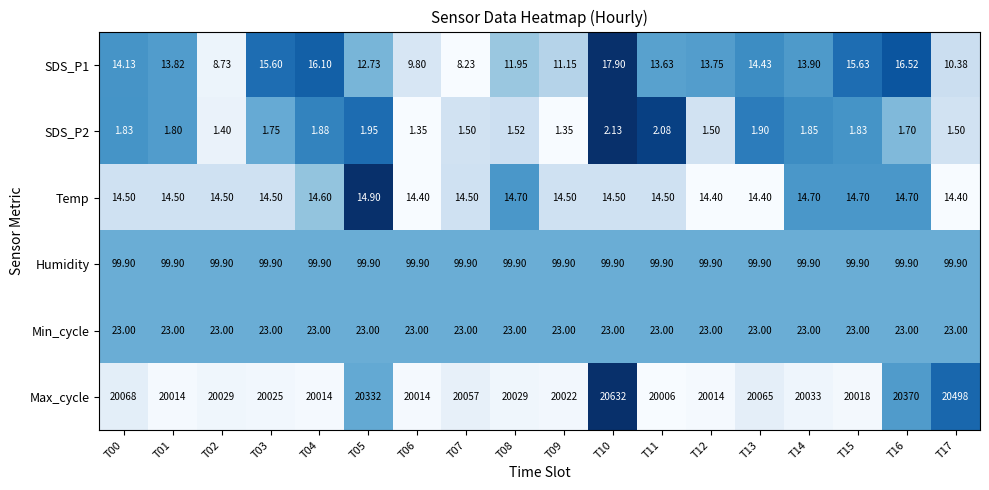

Which series changed the most between T09 and T13?

Max_cycle